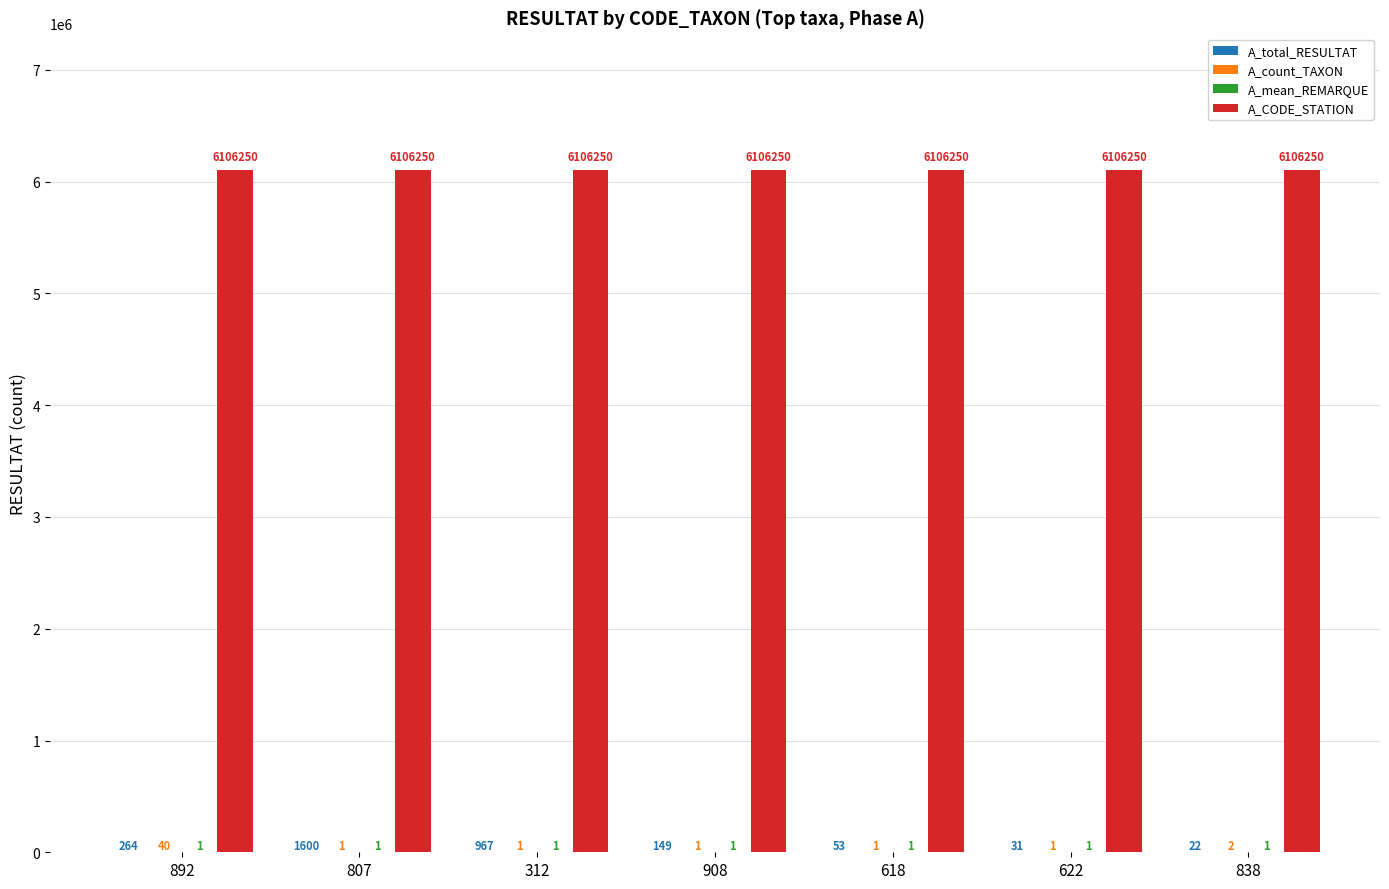

Is it true that A_CODE_STATION equals 6106250 at 908?

True